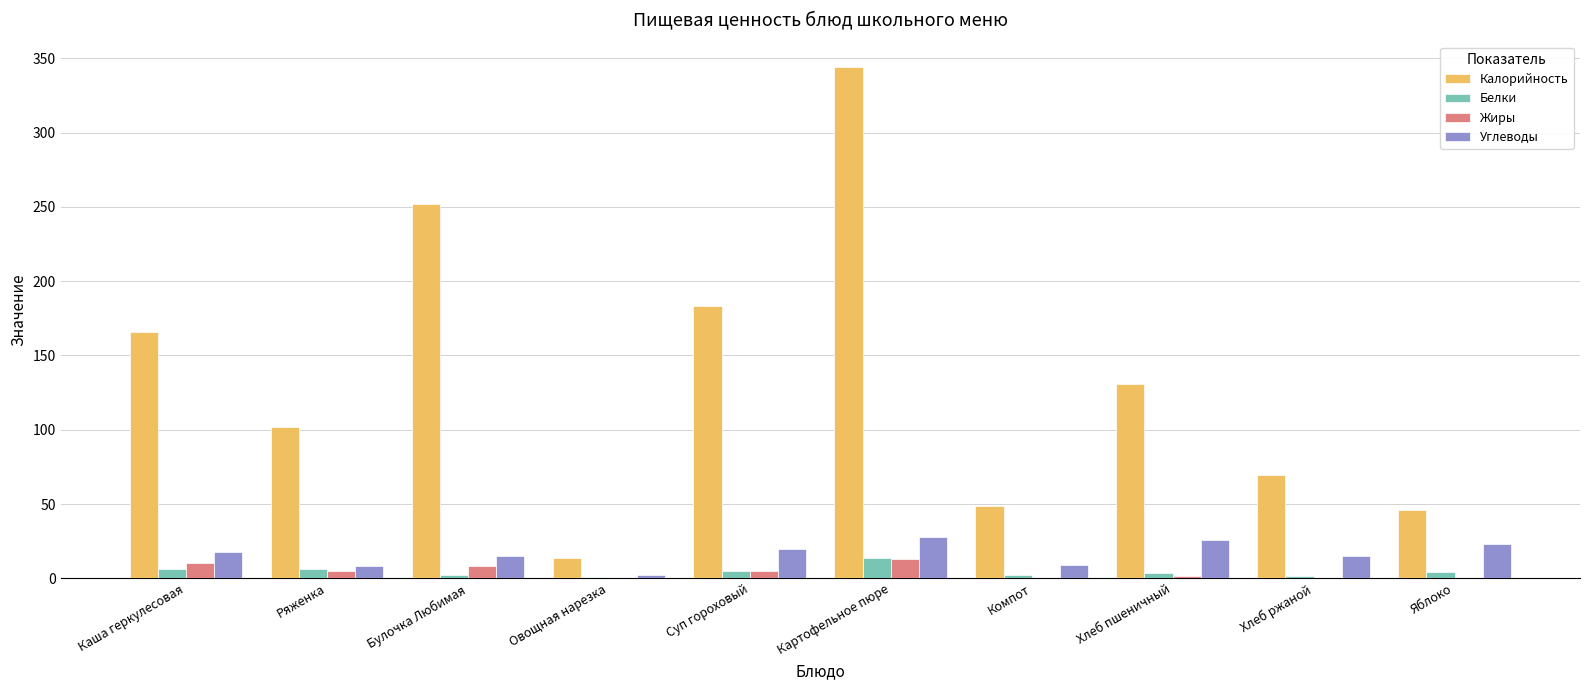

Is the value of Жиры at Картофельное пюре greater than the value of Белки at Яблоко?

Yes